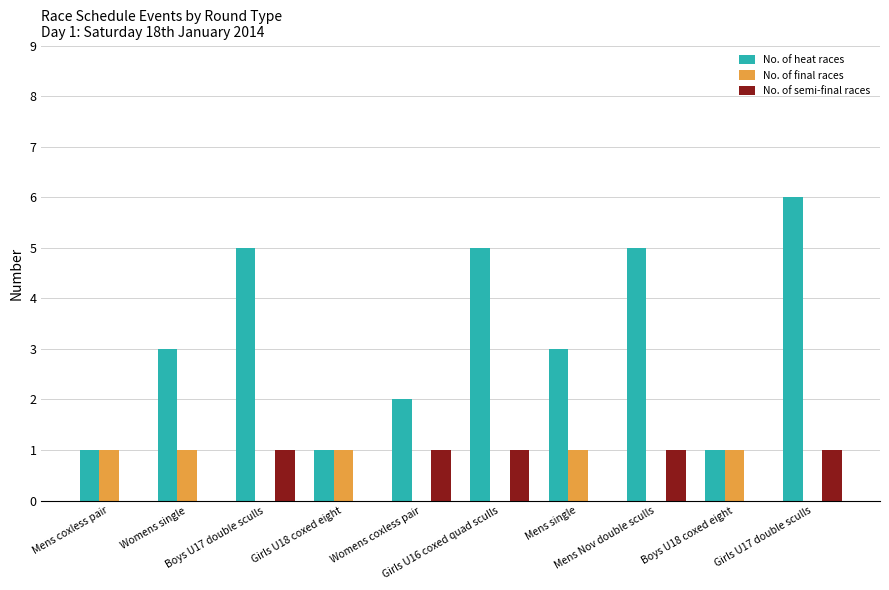

Is the value of No. of semi-final races at Mens single greater than the value of No. of heat races at Mens coxless pair?

No